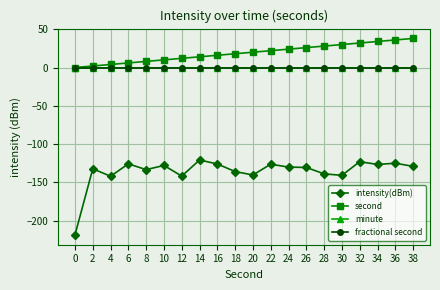

Does the chart have visible grid lines?

Yes